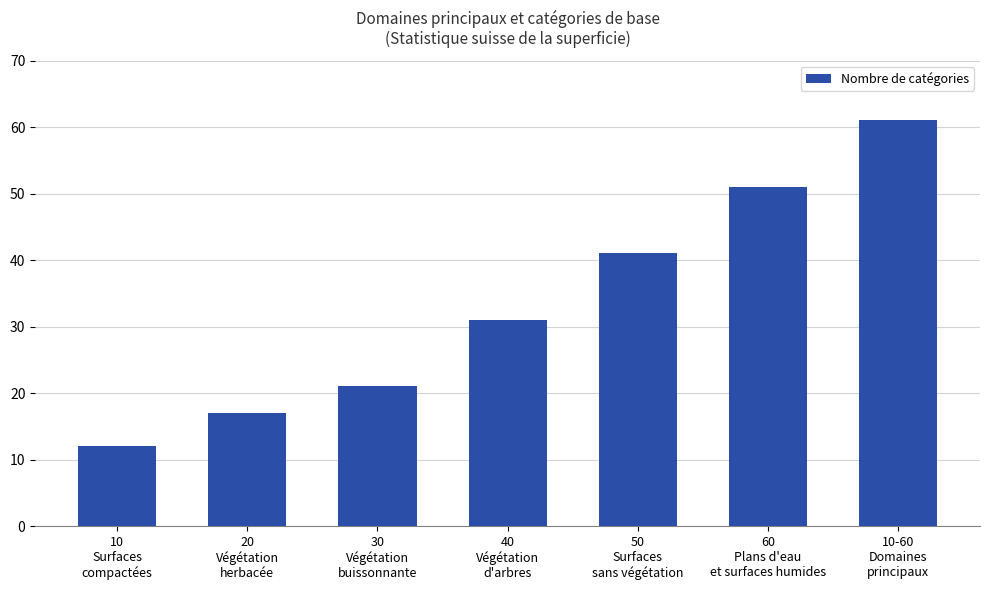

Are the bars horizontal?

No